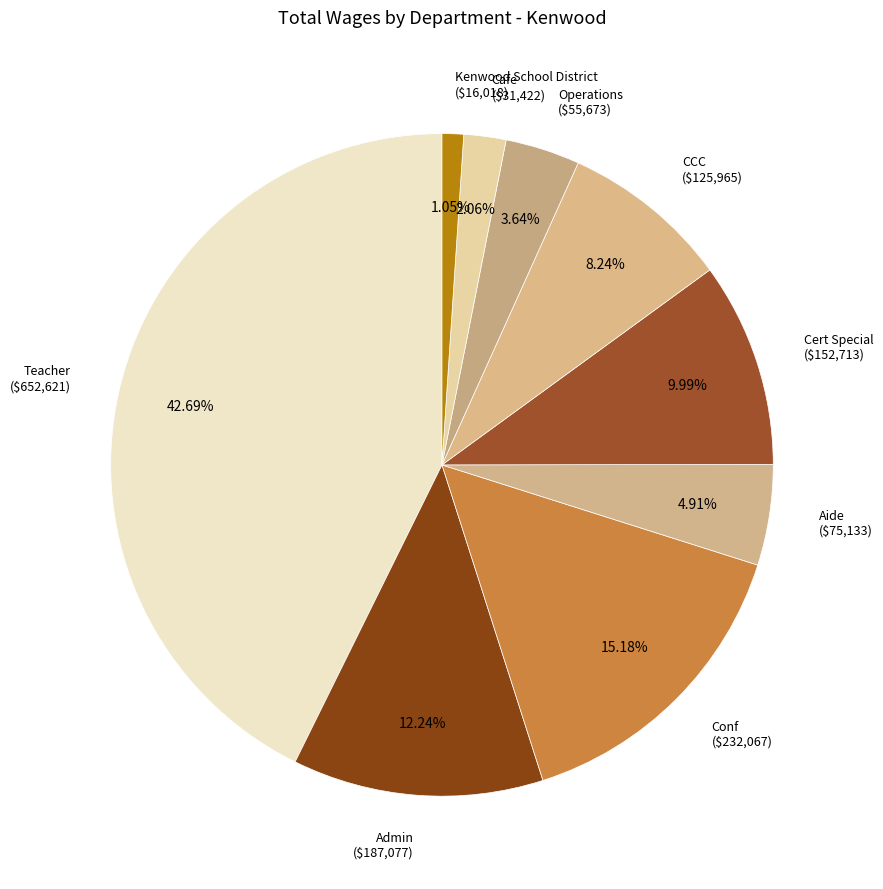

Count the number of slices in the pie.

9